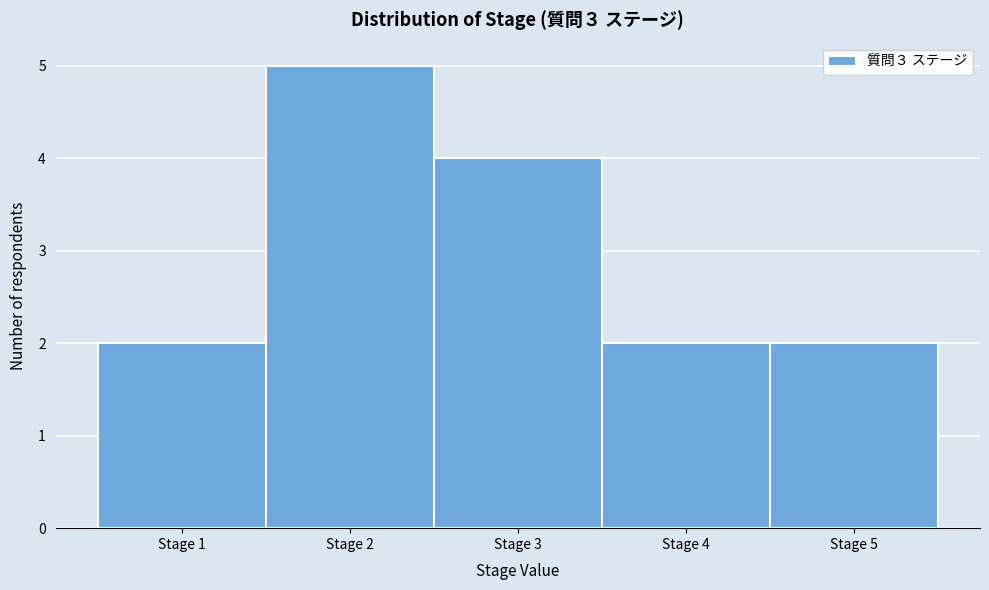

How tall is the bar that spans 3.5 to 4.5 on the x-axis? The values are not printed on the chart, so give them approximately, as read against the axis.

2